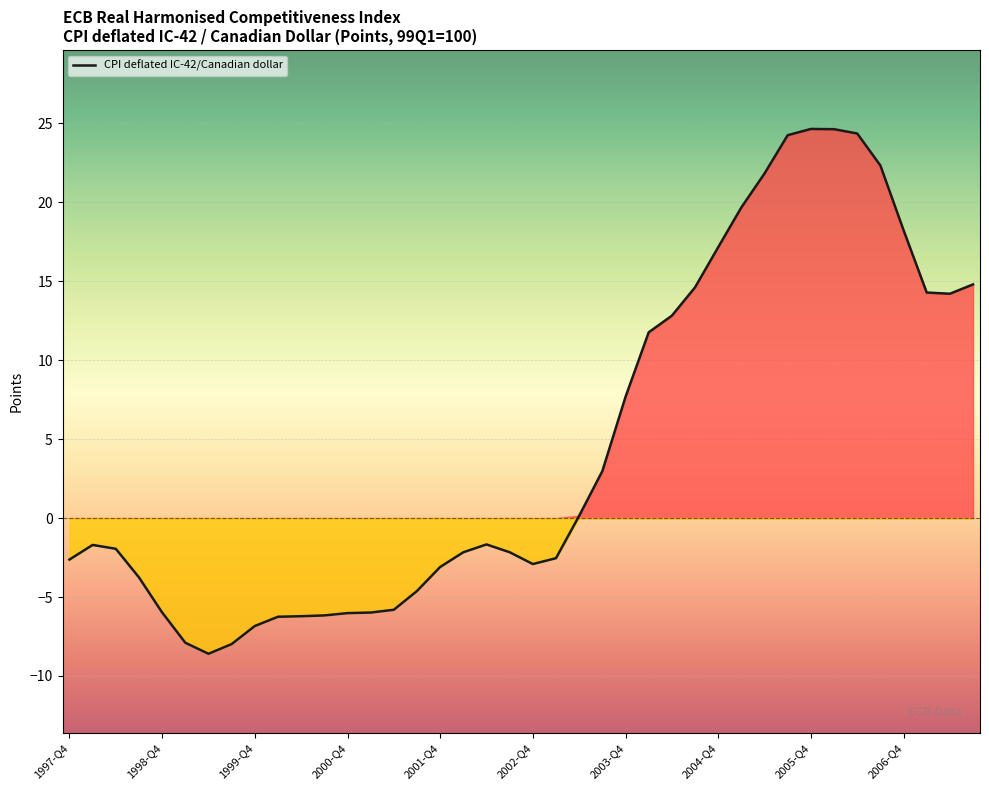

What position from the right is 1999-Q3?

33